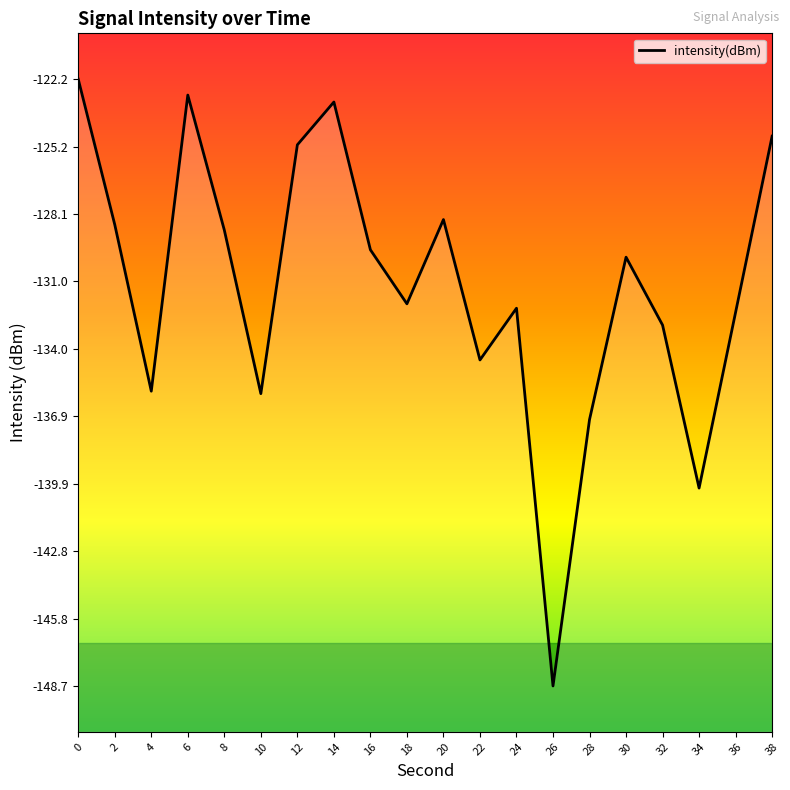

The value at 4 is -35.7. True or false?

False